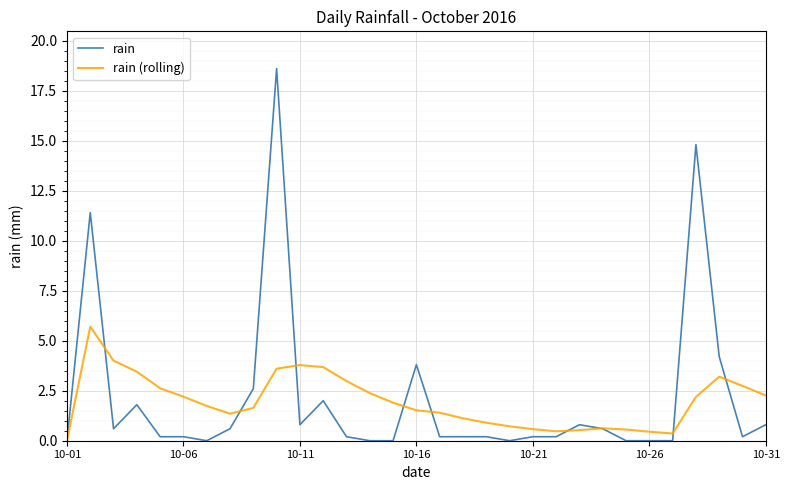

What is the sum of all rain (rolling) values?

60.6